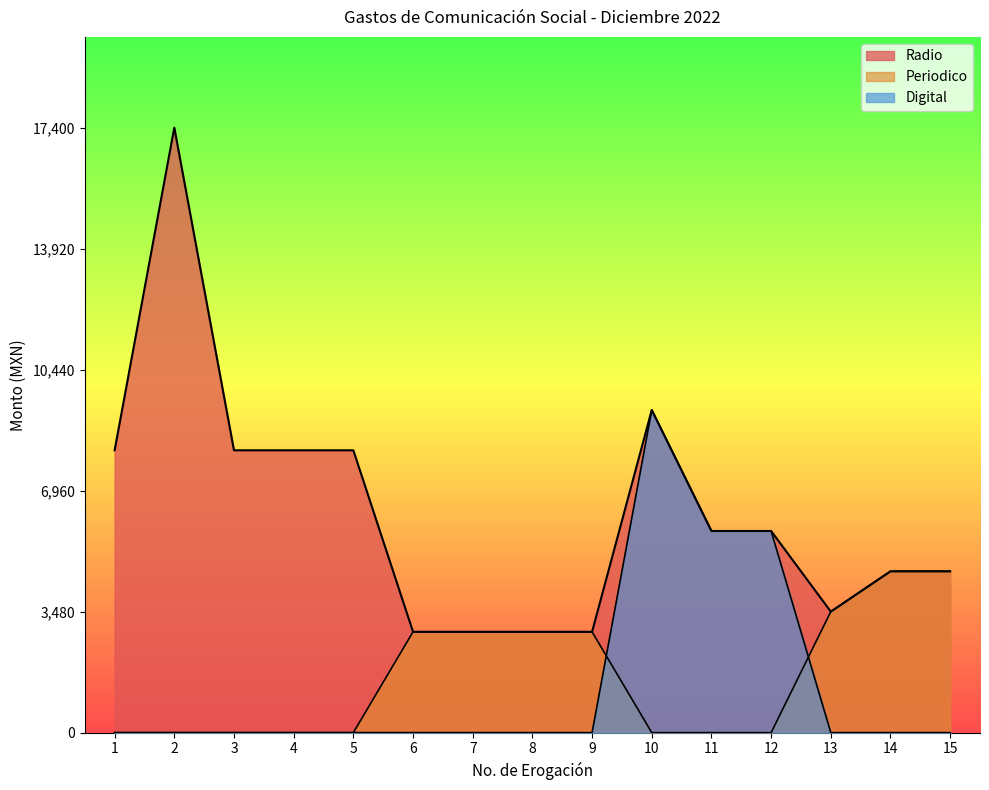

What is the difference between the maximum and minimum values in the Radio series?

14500